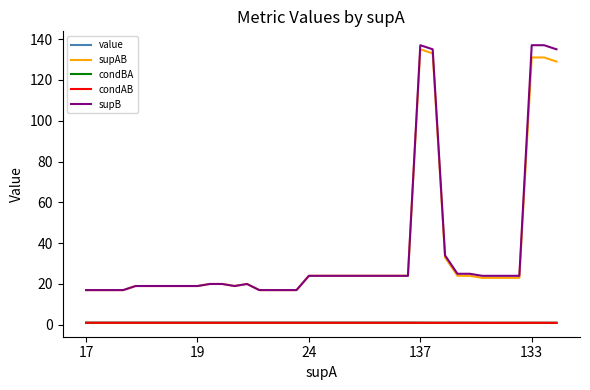

True or false: condAB and supAB intersect in this chart.

False